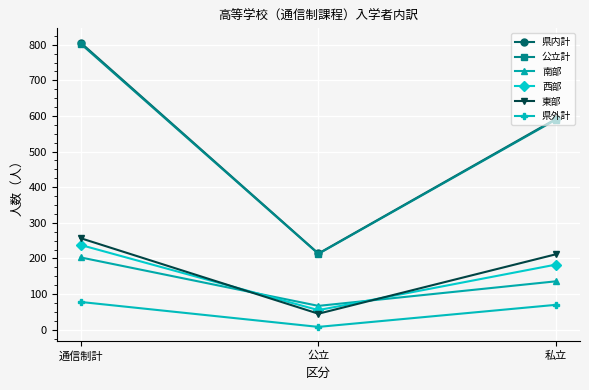

What is the minimum value shown in the chart?

8